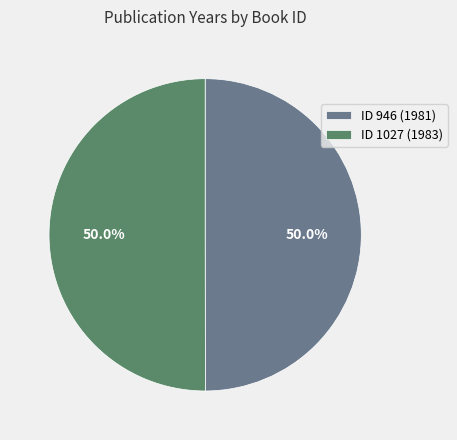

How many slices are in this pie chart?

2